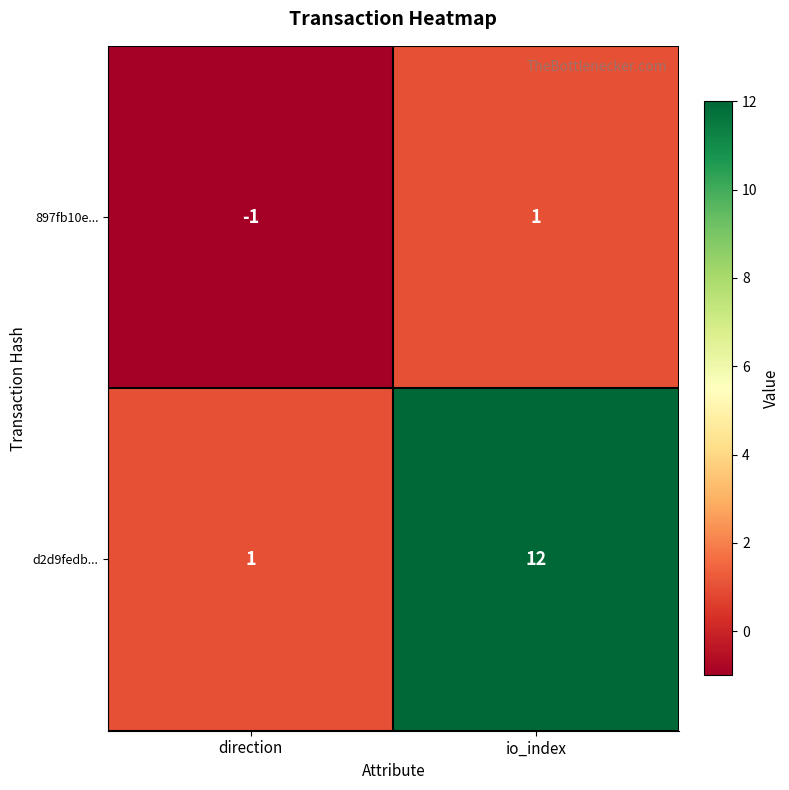

At how many categories does at least one series exceed 6?

1